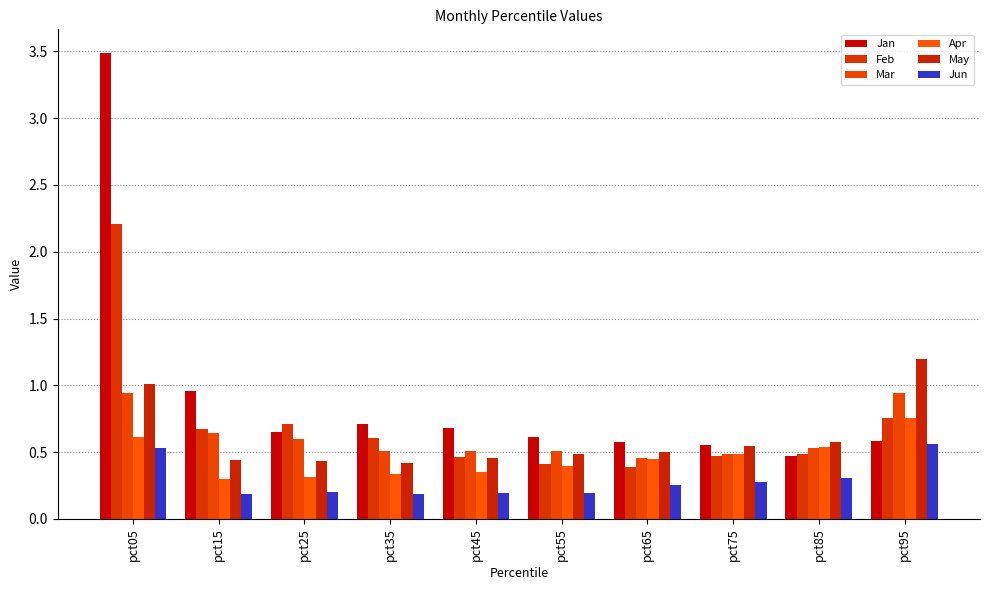

Count the number of data series in this chart.

6